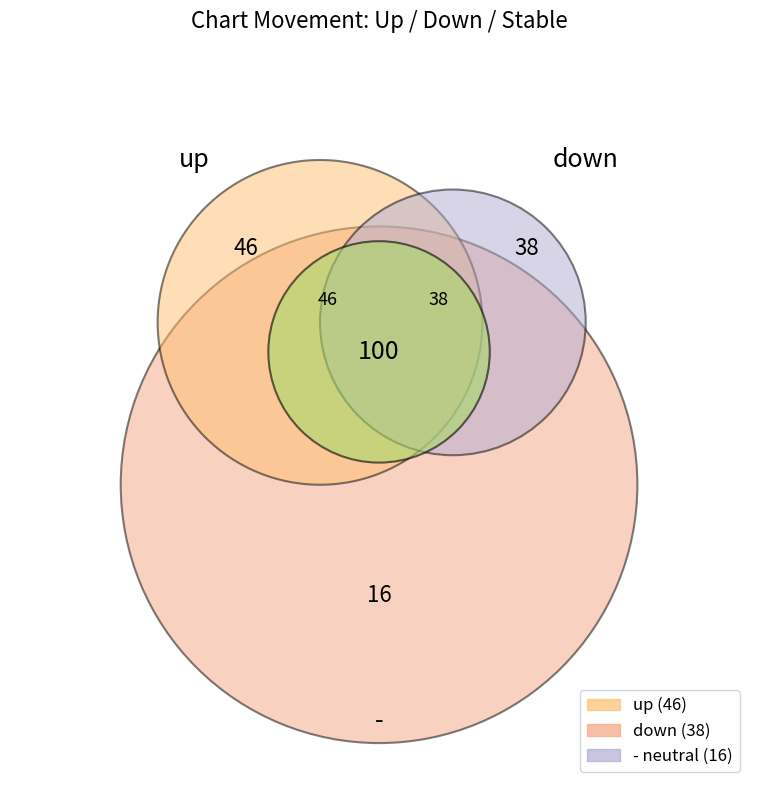

What is the largest slice in the pie chart?

up